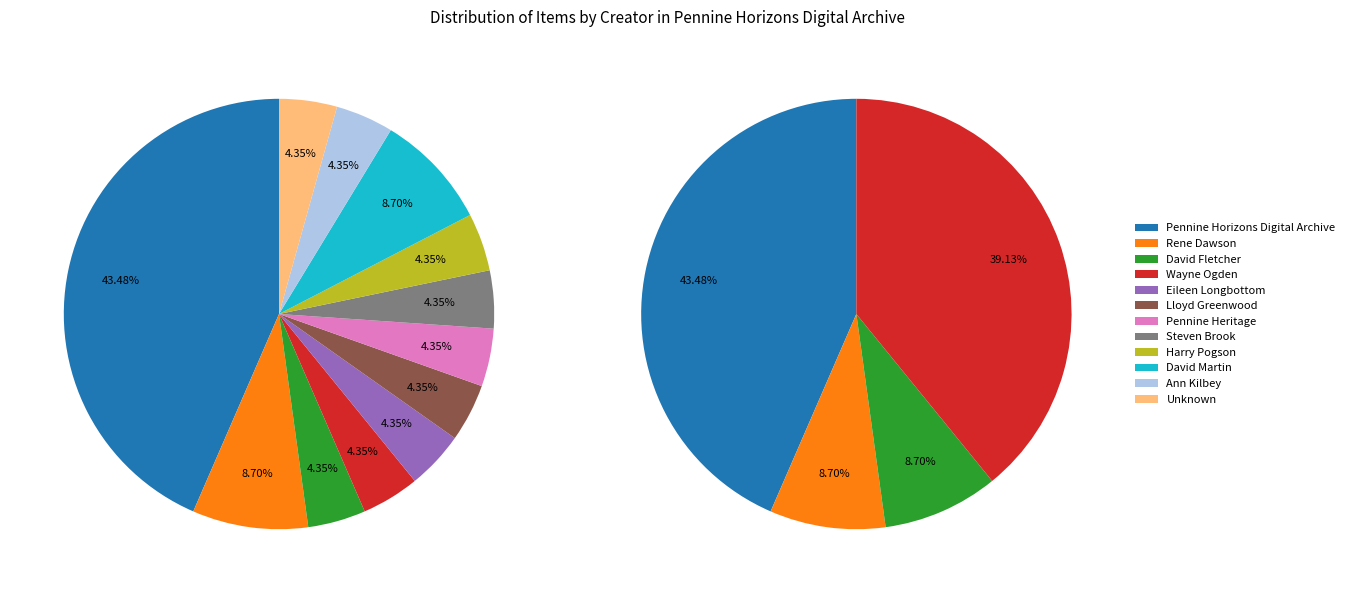

Which has a higher value, Steven Brook or Eileen Longbottom?

Steven Brook